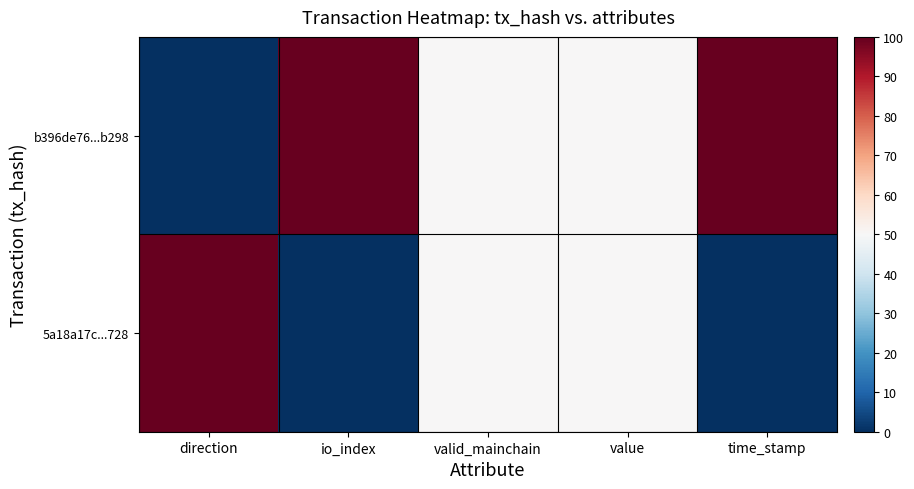

What is the total value across all series at time_stamp?

100